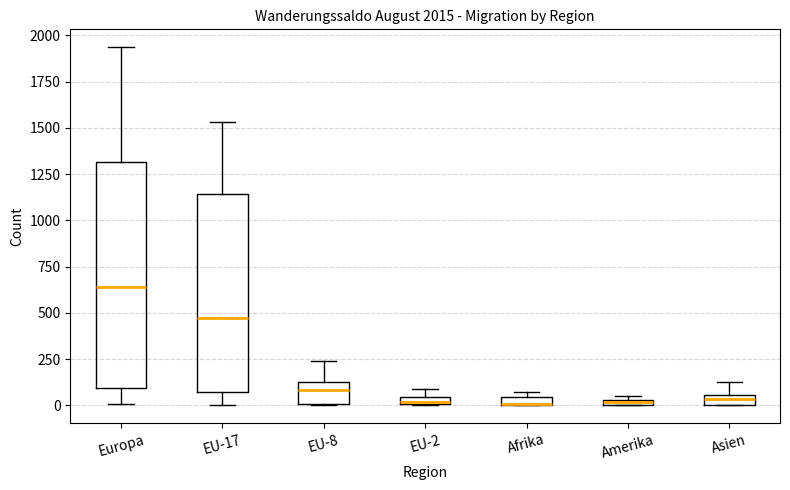

Comparing the boxes themselves (not the whiskers), which one is the tallest?

Europa